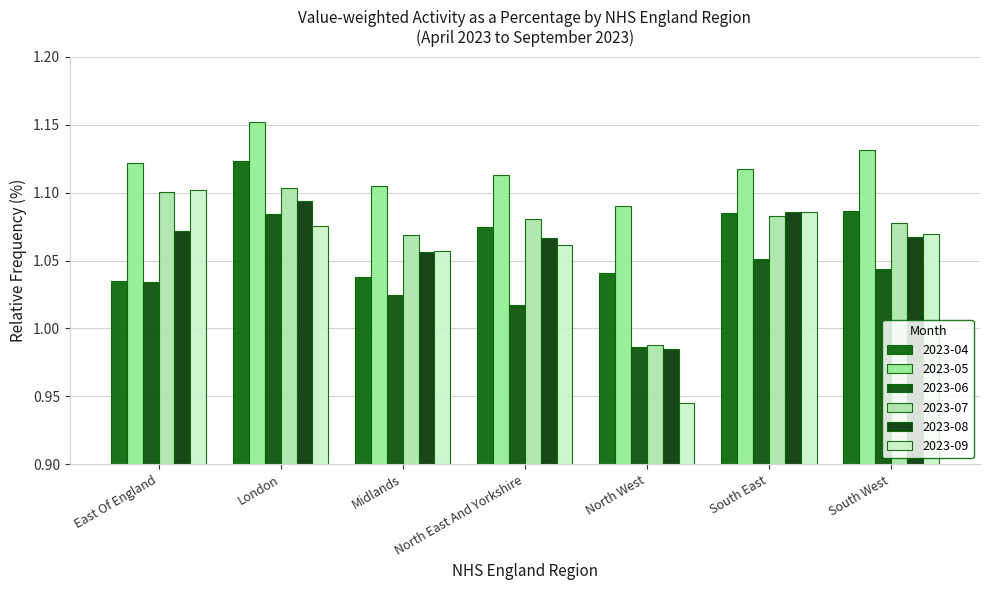

Does the chart contain stacked bars?

No